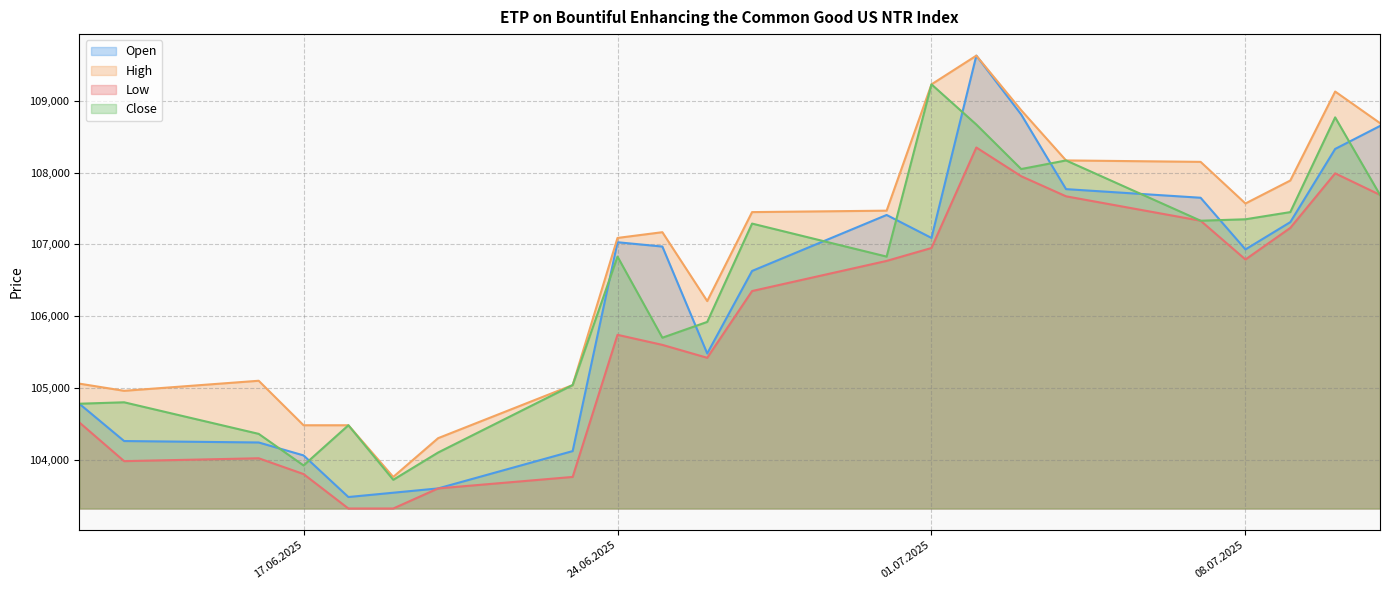

How many lines are shown in the chart?

4